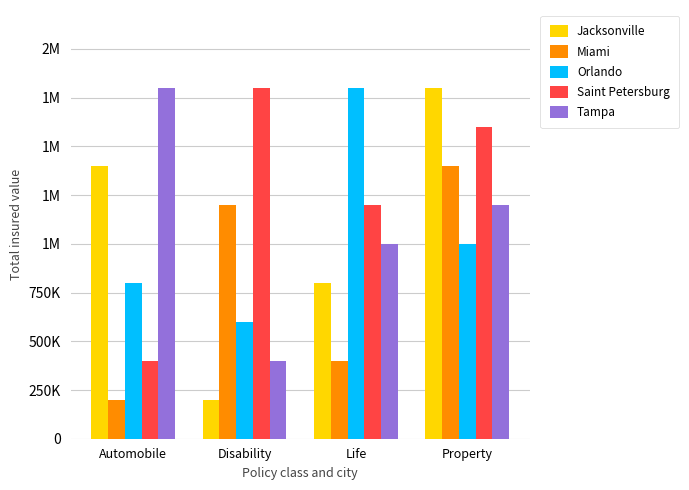

What is the highest value of the Jacksonville series?

1800000